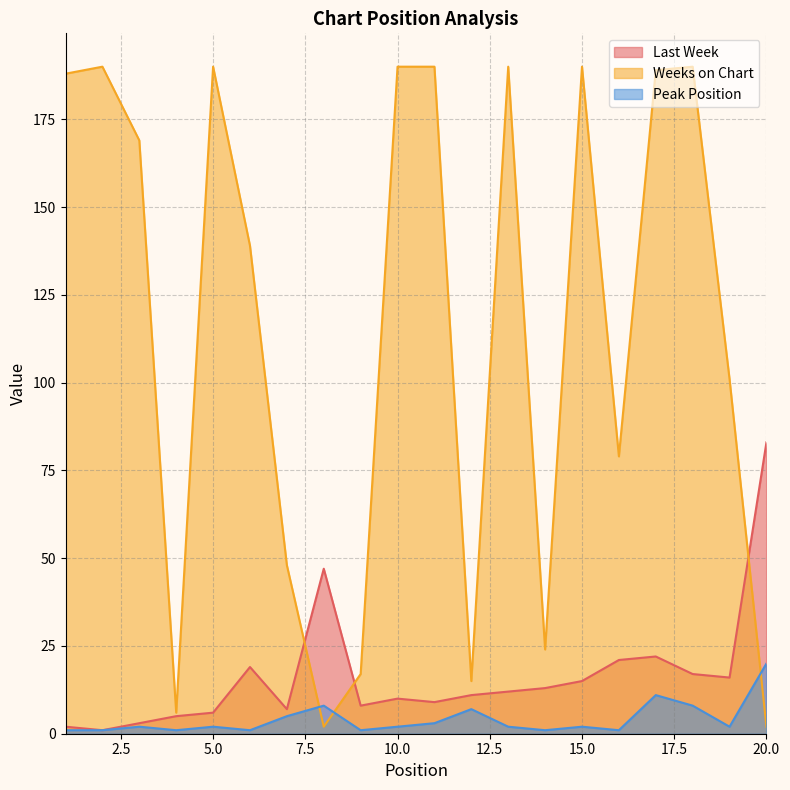

How many lines are shown in the chart?

3